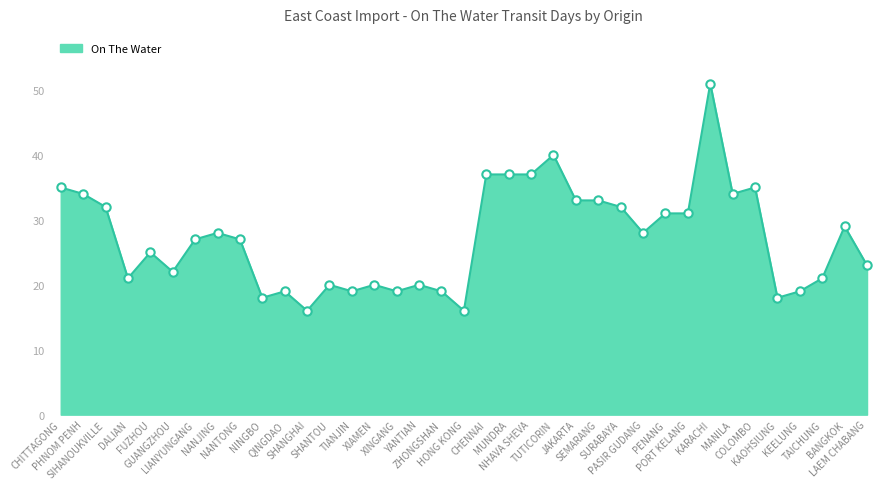

What is the sum of all values?

1006